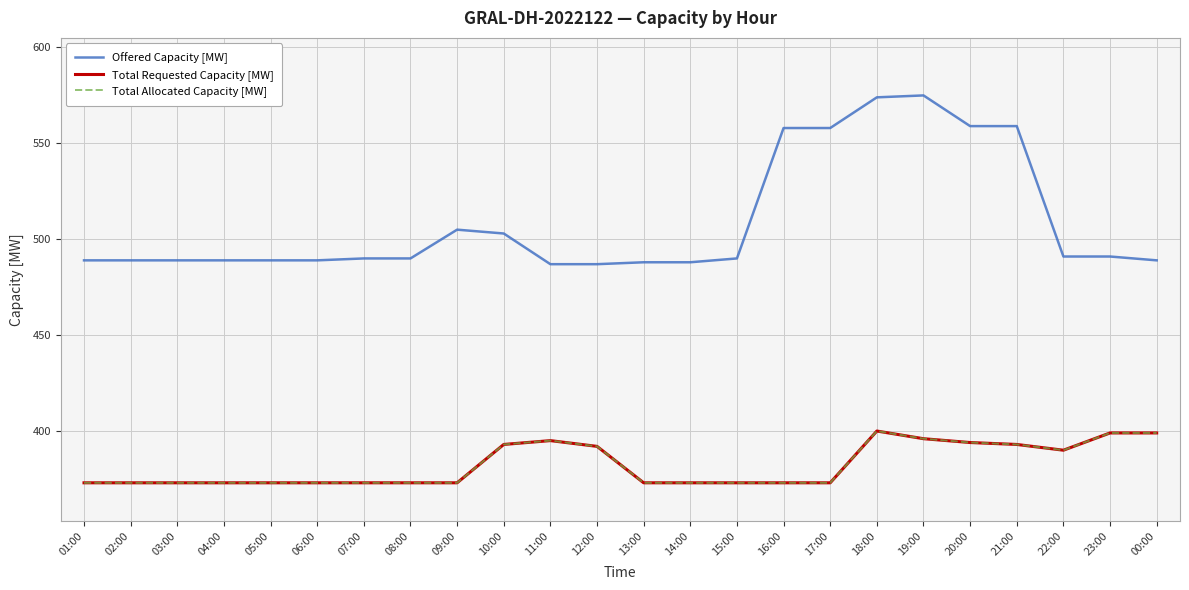

Does the chart have visible grid lines?

Yes